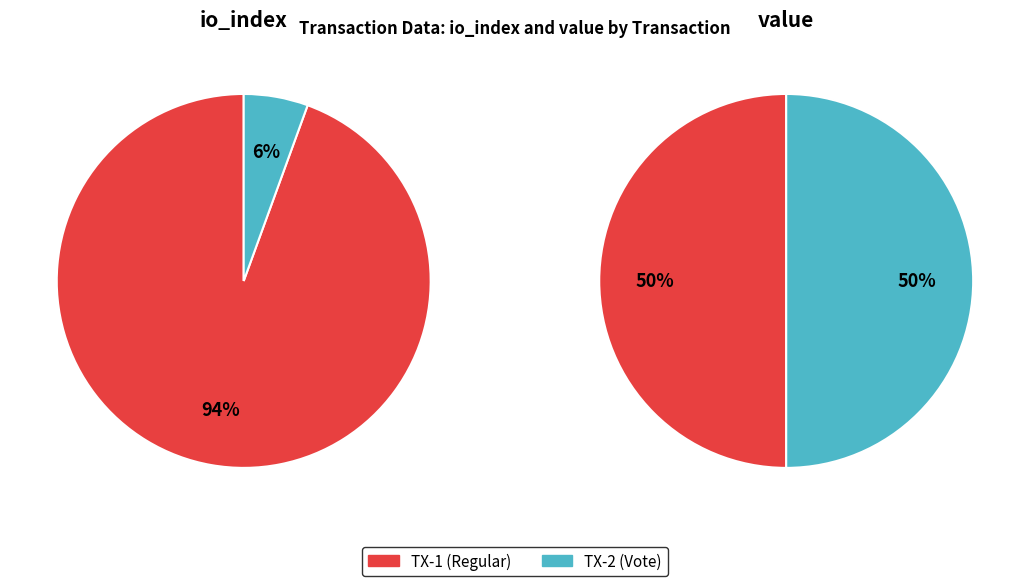

What percentage is the values_1 slice, to the nearest percent?

50%